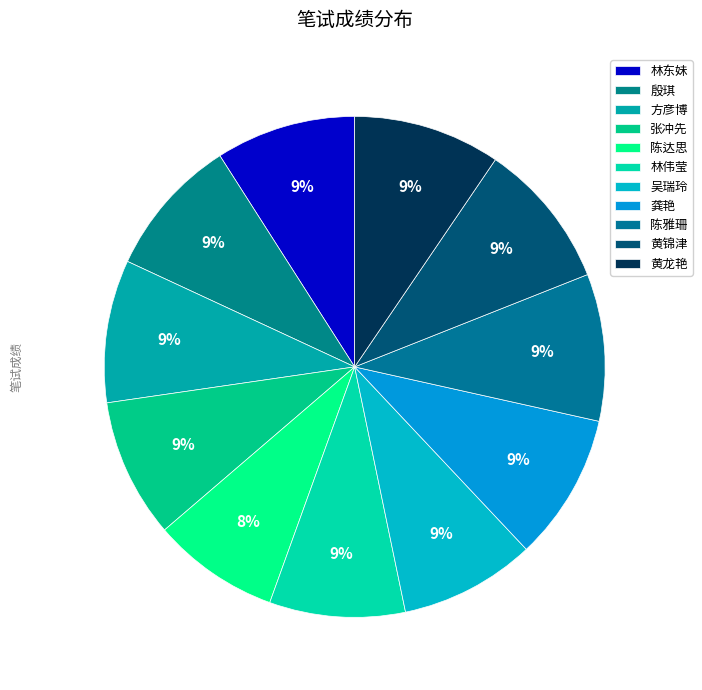

To the nearest percent, what is the combined percentage of 林东妹 and 林伟莹?

18%